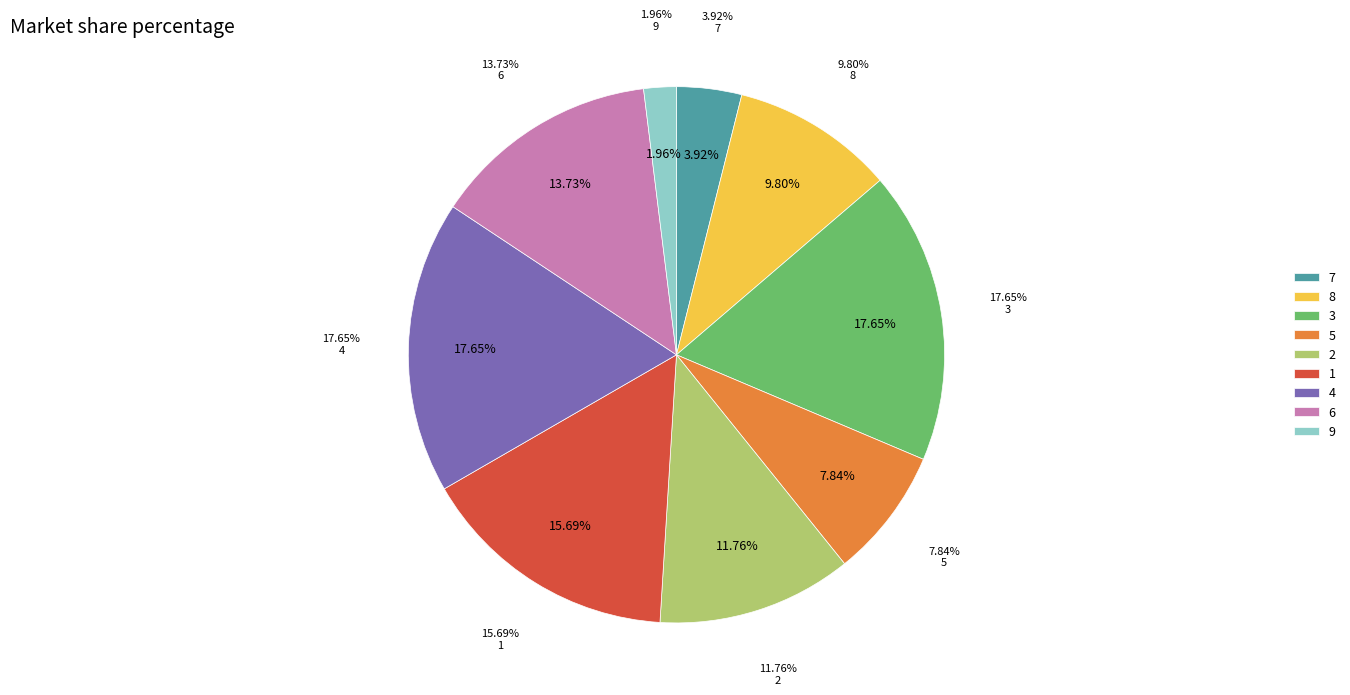

How many segments does this pie chart have?

9